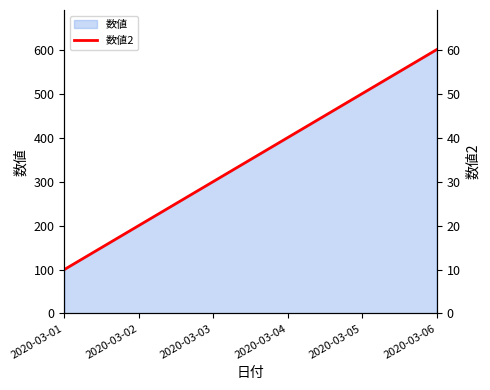

Approximately how many times larger is the value at 2020-03-03 compared to 2020-03-01?

3.0